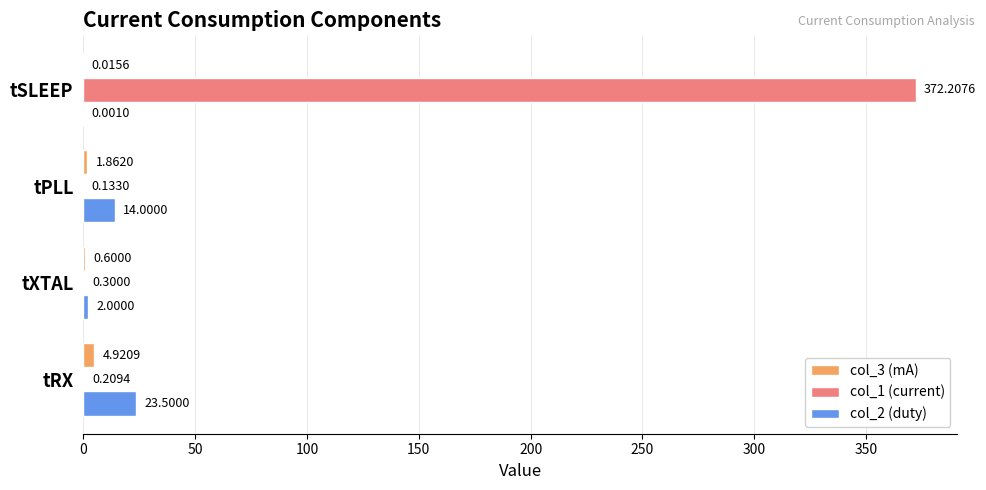

At which label is col_1 (current) closest to 186?

tXTAL